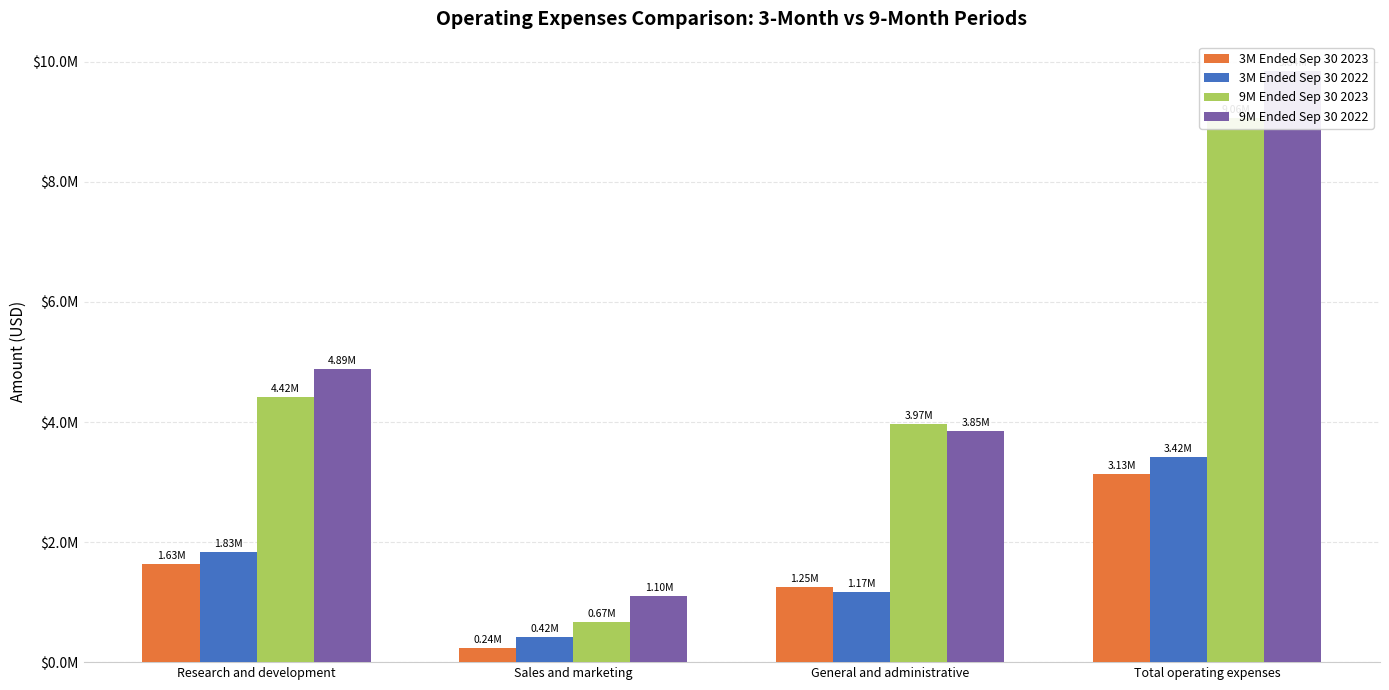

At which category is the sum across all series the highest?

Total operating expenses